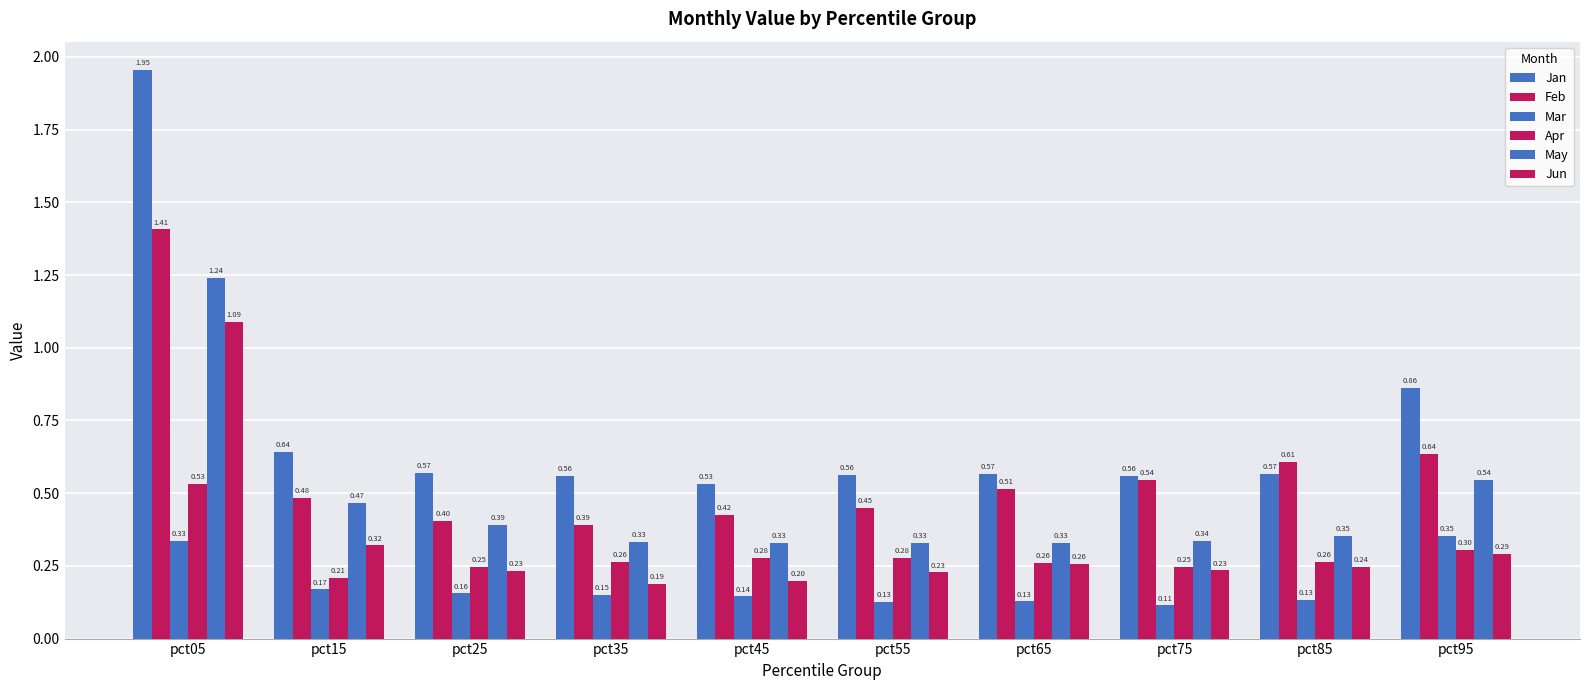

How many distinct data groups are displayed?

6